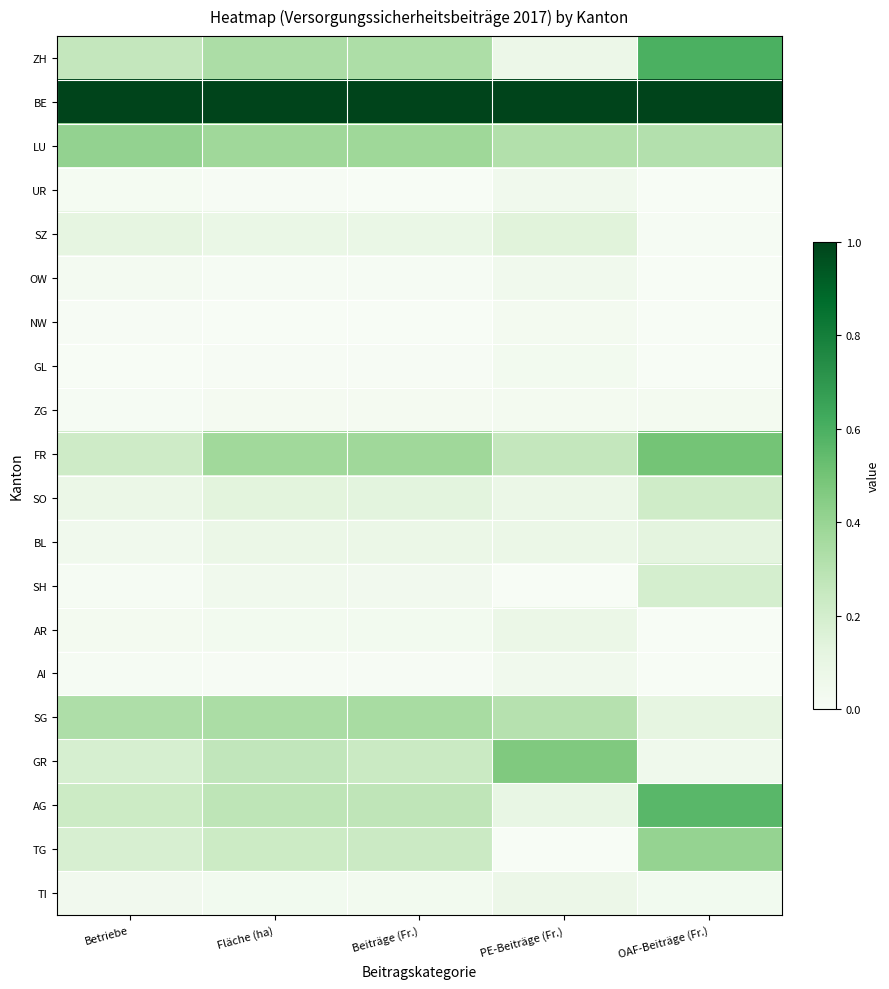

Reading left to right, transcribe all the data shown in this chart.

ZH: Betriebe=0.3	Fläche (ha)=0.3	Beiträge (Fr.)=0.3	PE-Beiträge (Fr.)=0.1	OAF-Beiträge (Fr.)=0.6
BE: Betriebe=1.0	Fläche (ha)=1.0	Beiträge (Fr.)=1.0	PE-Beiträge (Fr.)=1.0	OAF-Beiträge (Fr.)=1.0
LU: Betriebe=0.4	Fläche (ha)=0.4	Beiträge (Fr.)=0.4	PE-Beiträge (Fr.)=0.3	OAF-Beiträge (Fr.)=0.3
UR: Betriebe=0.0	Fläche (ha)=0.0	Beiträge (Fr.)=0.0	PE-Beiträge (Fr.)=0.0	OAF-Beiträge (Fr.)=0.0
SZ: Betriebe=0.1	Fläche (ha)=0.1	Beiträge (Fr.)=0.1	PE-Beiträge (Fr.)=0.1	OAF-Beiträge (Fr.)=0.0
OW: Betriebe=0.0	Fläche (ha)=0.0	Beiträge (Fr.)=0.0	PE-Beiträge (Fr.)=0.0	OAF-Beiträge (Fr.)=0.0
NW: Betriebe=0.0	Fläche (ha)=0.0	Beiträge (Fr.)=0.0	PE-Beiträge (Fr.)=0.0	OAF-Beiträge (Fr.)=0.0
GL: Betriebe=0.0	Fläche (ha)=0.0	Beiträge (Fr.)=0.0	PE-Beiträge (Fr.)=0.0	OAF-Beiträge (Fr.)=0.0
ZG: Betriebe=0.0	Fläche (ha)=0.0	Beiträge (Fr.)=0.0	PE-Beiträge (Fr.)=0.0	OAF-Beiträge (Fr.)=0.0
FR: Betriebe=0.2	Fläche (ha)=0.4	Beiträge (Fr.)=0.4	PE-Beiträge (Fr.)=0.3	OAF-Beiträge (Fr.)=0.5
SO: Betriebe=0.1	Fläche (ha)=0.1	Beiträge (Fr.)=0.1	PE-Beiträge (Fr.)=0.1	OAF-Beiträge (Fr.)=0.2
BL: Betriebe=0.0	Fläche (ha)=0.1	Beiträge (Fr.)=0.1	PE-Beiträge (Fr.)=0.1	OAF-Beiträge (Fr.)=0.1
SH: Betriebe=0.0	Fläche (ha)=0.0	Beiträge (Fr.)=0.0	PE-Beiträge (Fr.)=0.0	OAF-Beiträge (Fr.)=0.2
AR: Betriebe=0.0	Fläche (ha)=0.0	Beiträge (Fr.)=0.0	PE-Beiträge (Fr.)=0.1	OAF-Beiträge (Fr.)=0.0
AI: Betriebe=0.0	Fläche (ha)=0.0	Beiträge (Fr.)=0.0	PE-Beiträge (Fr.)=0.0	OAF-Beiträge (Fr.)=0.0
SG: Betriebe=0.3	Fläche (ha)=0.3	Beiträge (Fr.)=0.3	PE-Beiträge (Fr.)=0.3	OAF-Beiträge (Fr.)=0.1
GR: Betriebe=0.2	Fläche (ha)=0.3	Beiträge (Fr.)=0.2	PE-Beiträge (Fr.)=0.5	OAF-Beiträge (Fr.)=0.1
AG: Betriebe=0.2	Fläche (ha)=0.3	Beiträge (Fr.)=0.3	PE-Beiträge (Fr.)=0.1	OAF-Beiträge (Fr.)=0.6
TG: Betriebe=0.2	Fläche (ha)=0.2	Beiträge (Fr.)=0.2	PE-Beiträge (Fr.)=0.0	OAF-Beiträge (Fr.)=0.4
TI: Betriebe=0.0	Fläche (ha)=0.0	Beiträge (Fr.)=0.0	PE-Beiträge (Fr.)=0.1	OAF-Beiträge (Fr.)=0.0